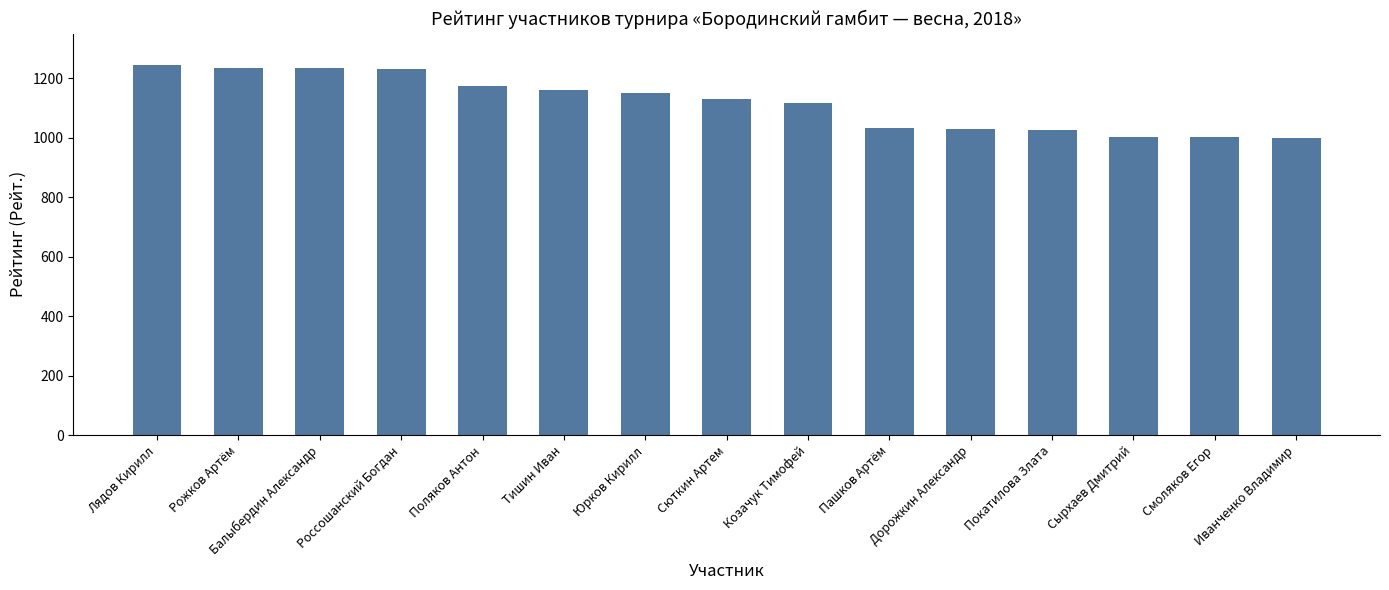

The value at Поляков Антон is 1175. True or false?

True